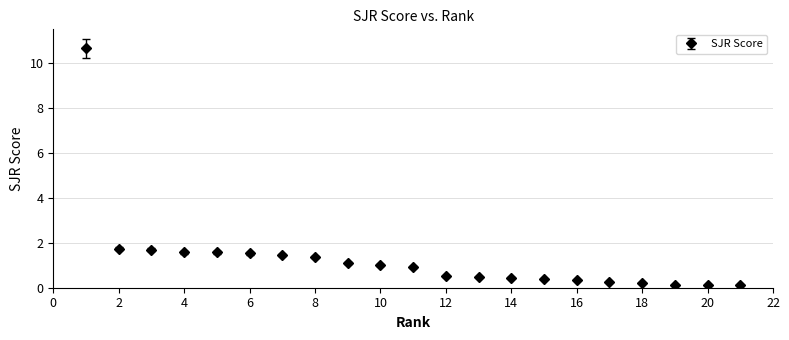

What is the maximum value shown in the chart?

10.6